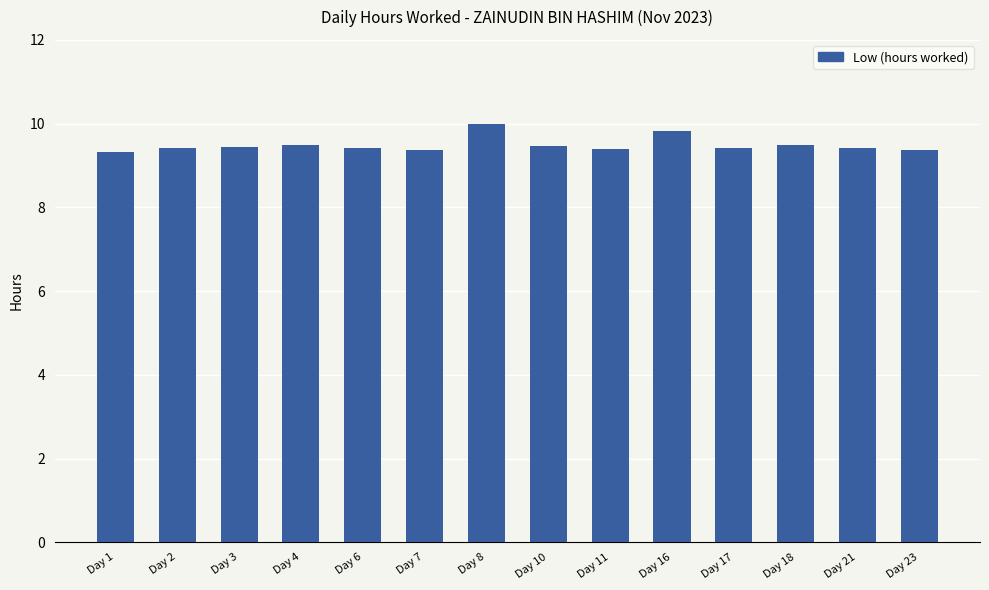

What is the approximate value at Day 2?

9.4